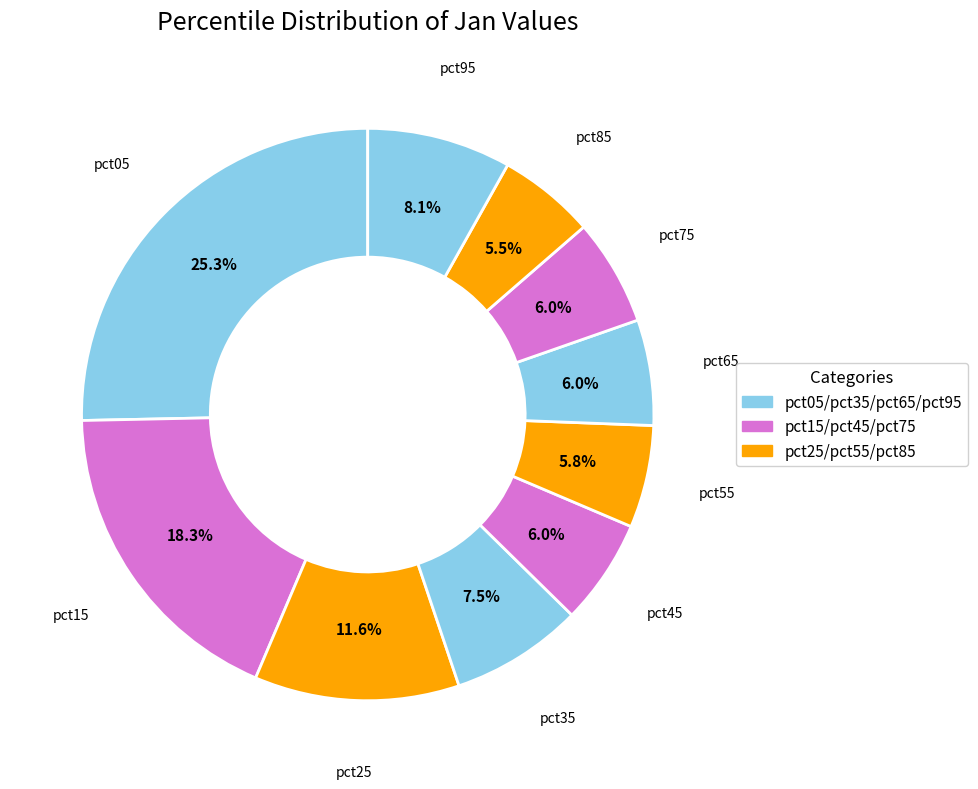

Count the number of slices in the pie.

10